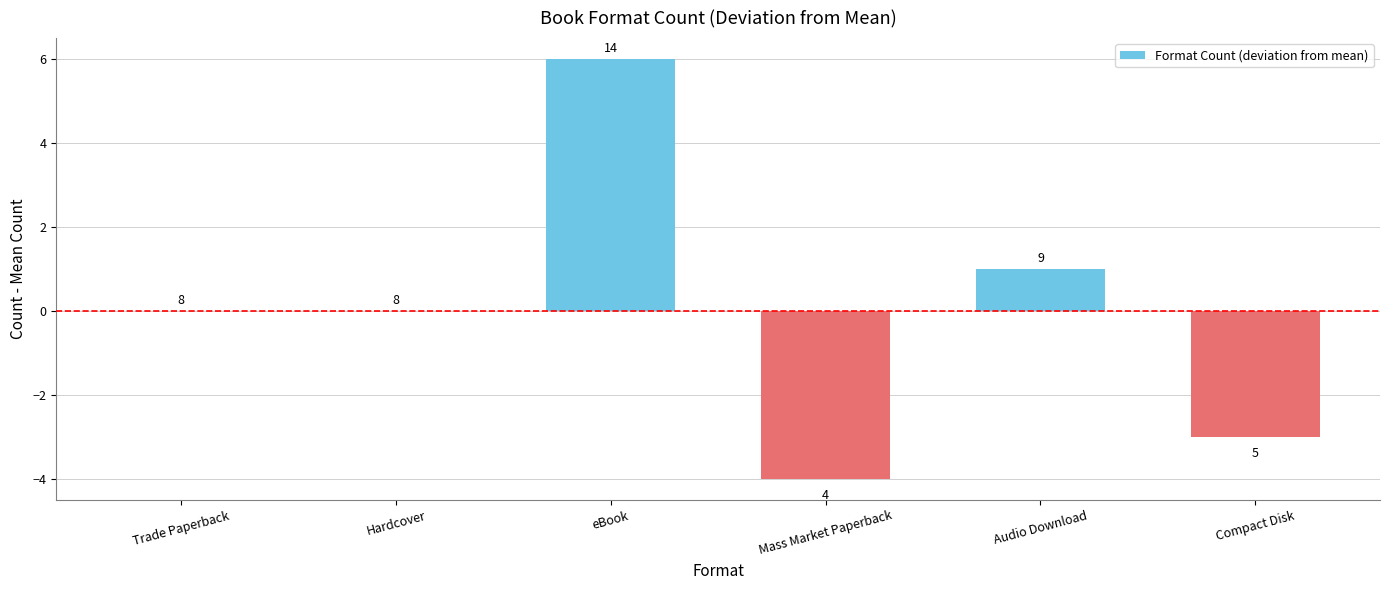

Are the bars horizontal?

No